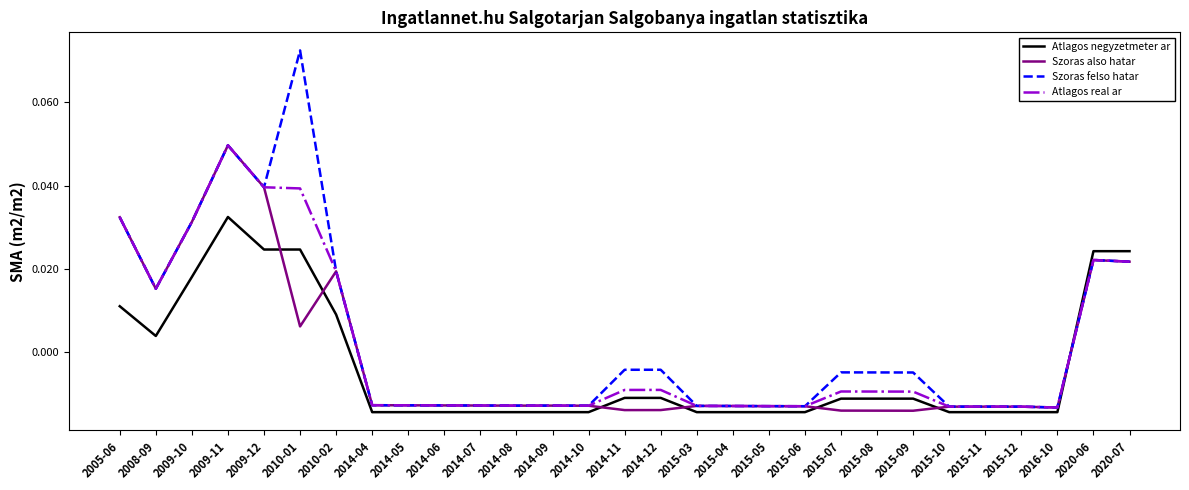

Count the Atlagos real ar values in the range 0 to 1.

9